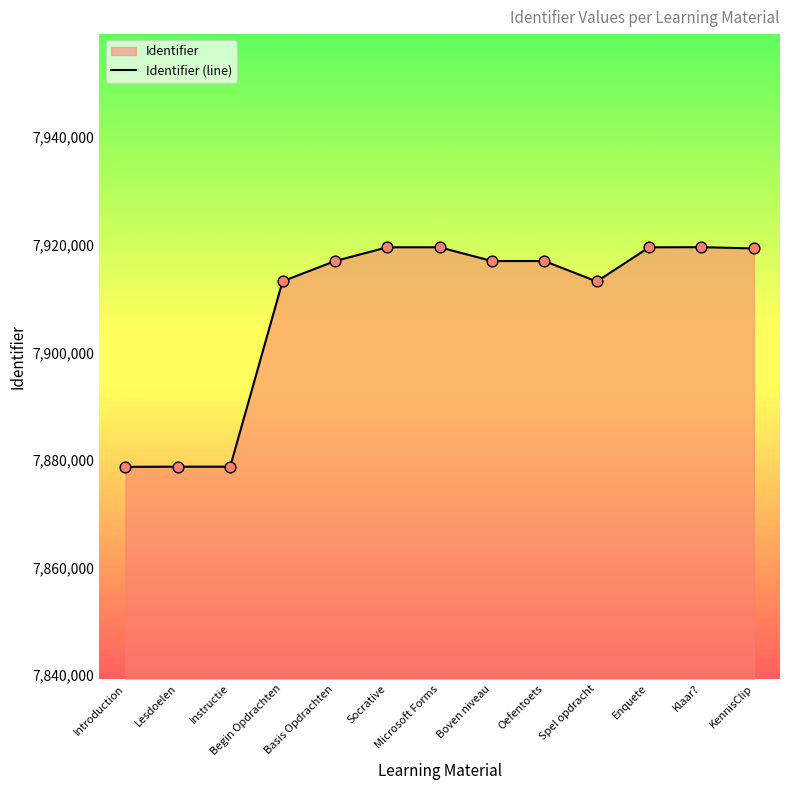

What is the ratio of the value at KennisClip to the value at Basis Opdrachten?

1.0